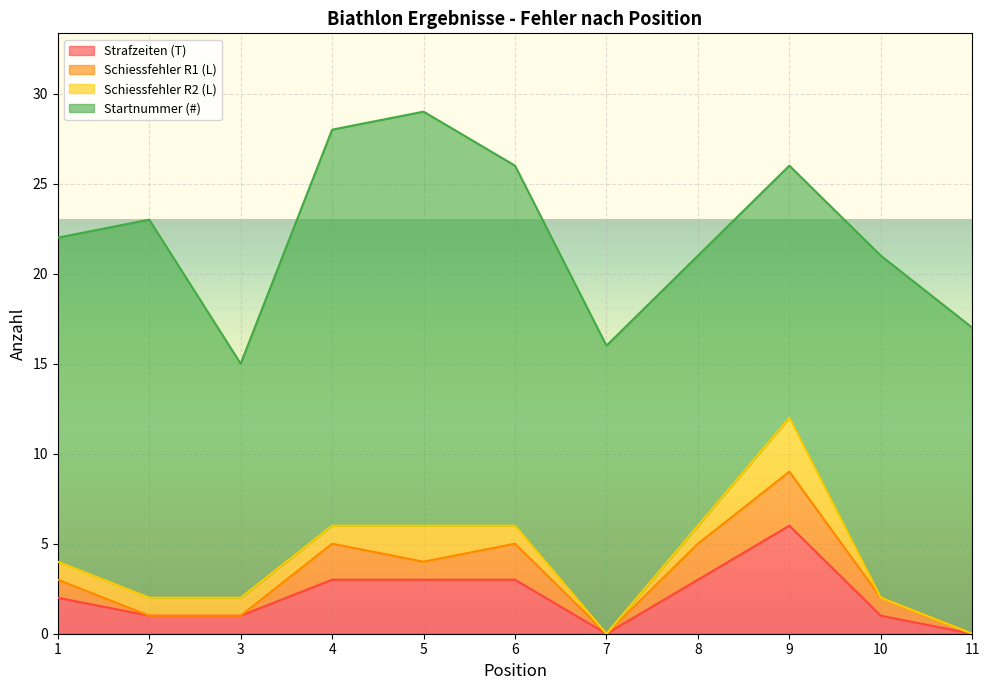

What is the difference between the maximum and minimum values in the Strafzeiten (T) series?

6